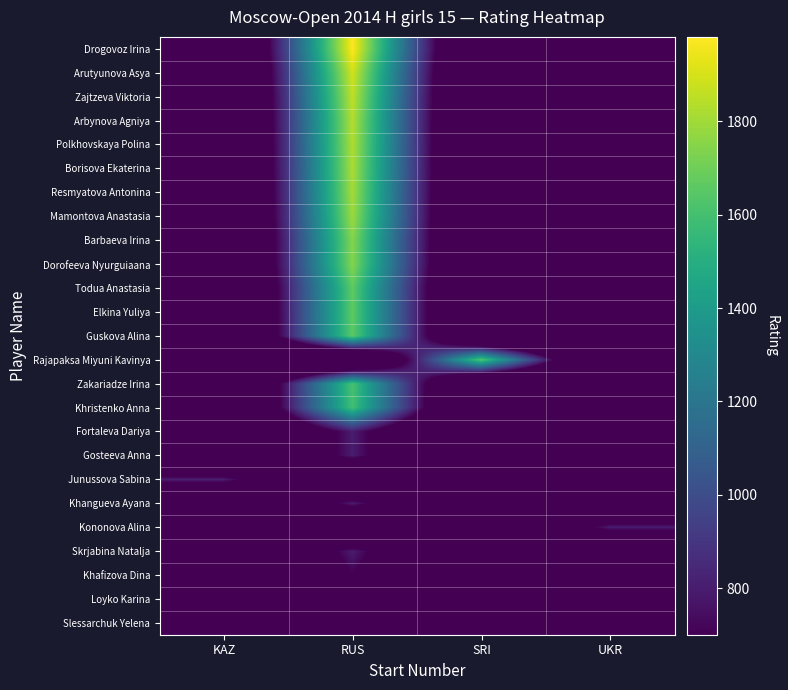

Reading left to right, extract all data points from this chart.

Drogovoz Irina: KAZ=0	RUS=1981	SRI=0	UKR=0
Arutyunova Asya: KAZ=0	RUS=1894	SRI=0	UKR=0
Zajtzeva Viktoria: KAZ=0	RUS=1857	SRI=0	UKR=0
Arbynova Agniya: KAZ=0	RUS=1837	SRI=0	UKR=0
Polkhovskaya Polina: KAZ=0	RUS=1828	SRI=0	UKR=0
Borisova Ekaterina: KAZ=0	RUS=1818	SRI=0	UKR=0
Resmyatova Antonina: KAZ=0	RUS=1807	SRI=0	UKR=0
Mamontova Anastasia: KAZ=0	RUS=1790	SRI=0	UKR=0
Barbaeva Irina: KAZ=0	RUS=1746	SRI=0	UKR=0
Dorofeeva Nyurguiaana: KAZ=0	RUS=1746	SRI=0	UKR=0
Todua Anastasia: KAZ=0	RUS=1665	SRI=0	UKR=0
Elkina Yuliya: KAZ=0	RUS=1663	SRI=0	UKR=0
Guskova Alina: KAZ=0	RUS=1661	SRI=0	UKR=0
Rajapaksa Miyuni Kavinya: KAZ=0	RUS=0	SRI=1635	UKR=0
Zakariadze Irina: KAZ=0	RUS=1611	SRI=0	UKR=0
Khristenko Anna: KAZ=0	RUS=1595	SRI=0	UKR=0
Fortaleva Dariya: KAZ=0	RUS=800	SRI=0	UKR=0
Gosteeva Anna: KAZ=0	RUS=800	SRI=0	UKR=0
Junussova Sabina: KAZ=800	RUS=0	SRI=0	UKR=0
Khangueva Ayana: KAZ=0	RUS=800	SRI=0	UKR=0
Kononova Alina: KAZ=0	RUS=0	SRI=0	UKR=800
Skrjabina Natalja: KAZ=0	RUS=800	SRI=0	UKR=0
Khafizova Dina: KAZ=0	RUS=700	SRI=0	UKR=0
Loyko Karina: KAZ=0	RUS=700	SRI=0	UKR=0
Slessarchuk Yelena: KAZ=700	RUS=0	SRI=0	UKR=0